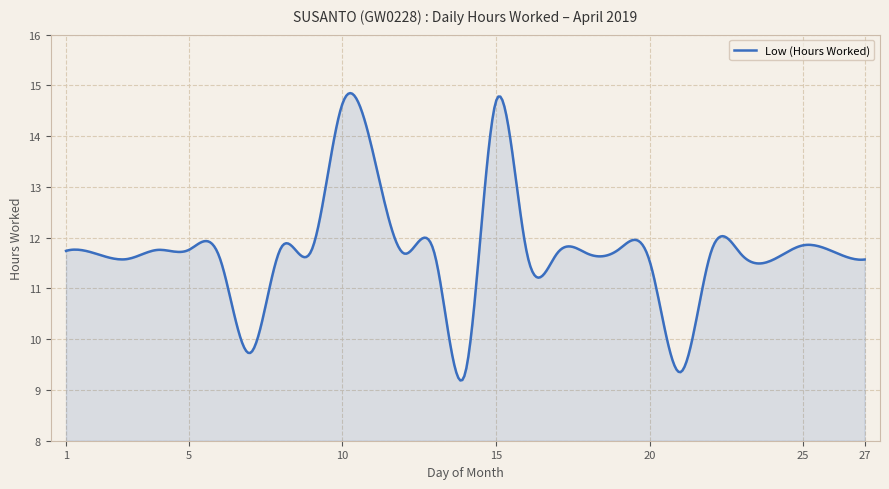

What is the difference between the maximum and minimum values?

5.7